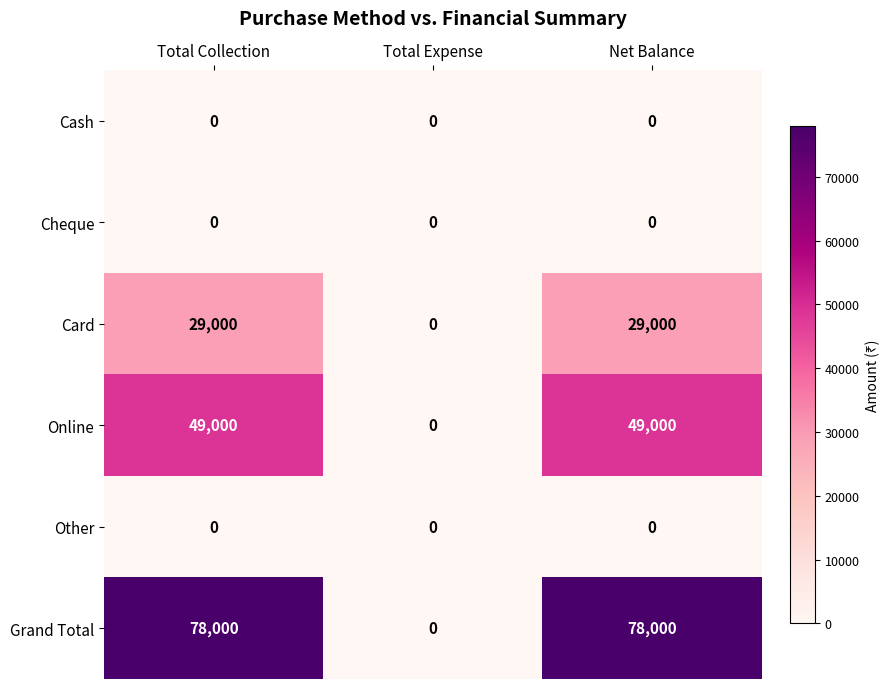

Which series has the largest total across all categories?

Grand Total